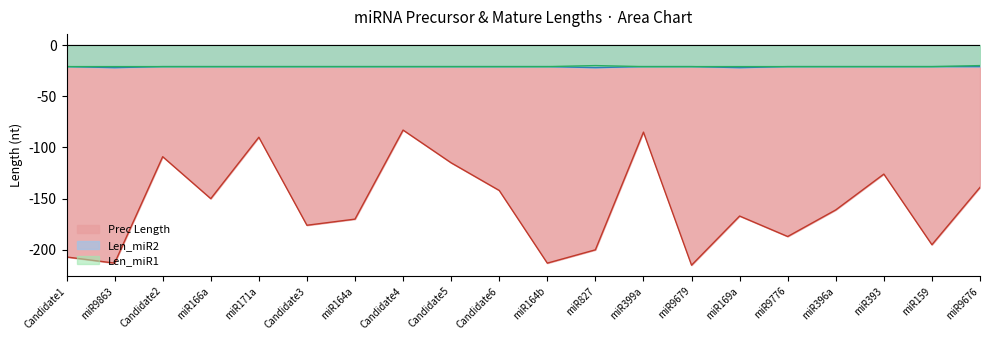

The Len_miR1 series shows -21 at miR171a. True or false?

True